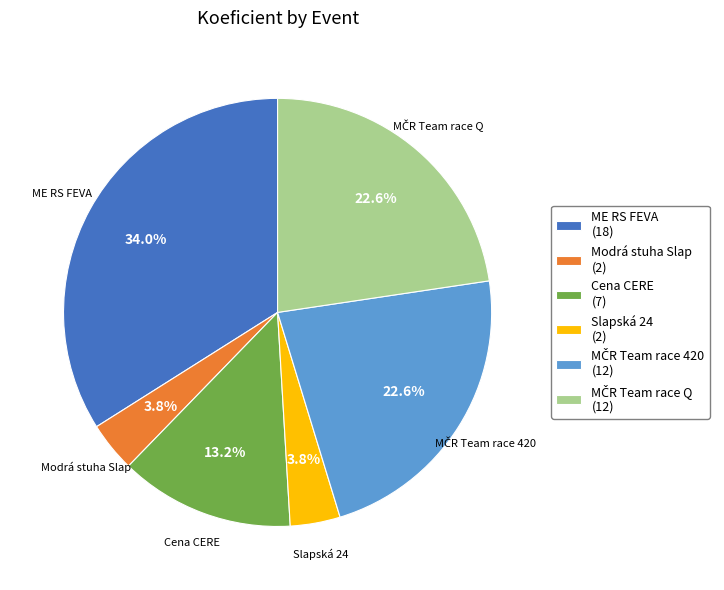

True or false: ME RS FEVA accounts for 22% of the total.

False